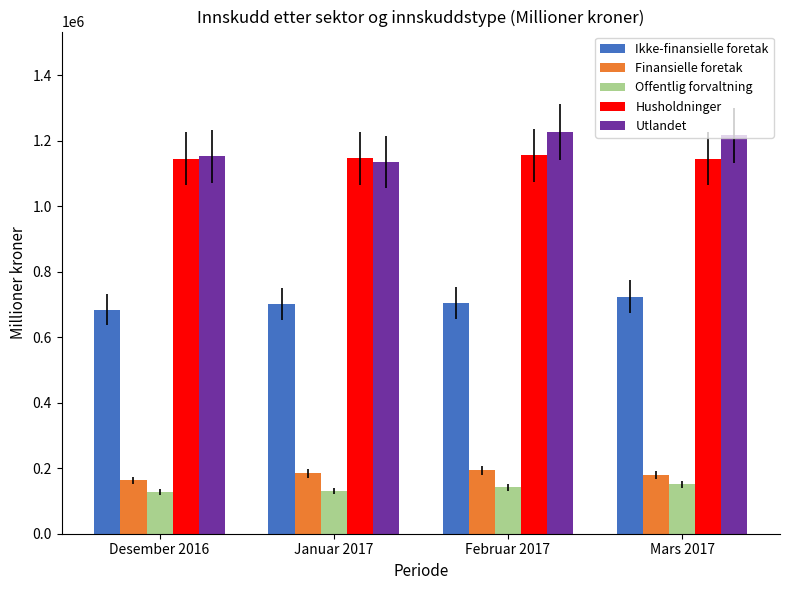

What is the total value across all series at Februar 2017?

3420401